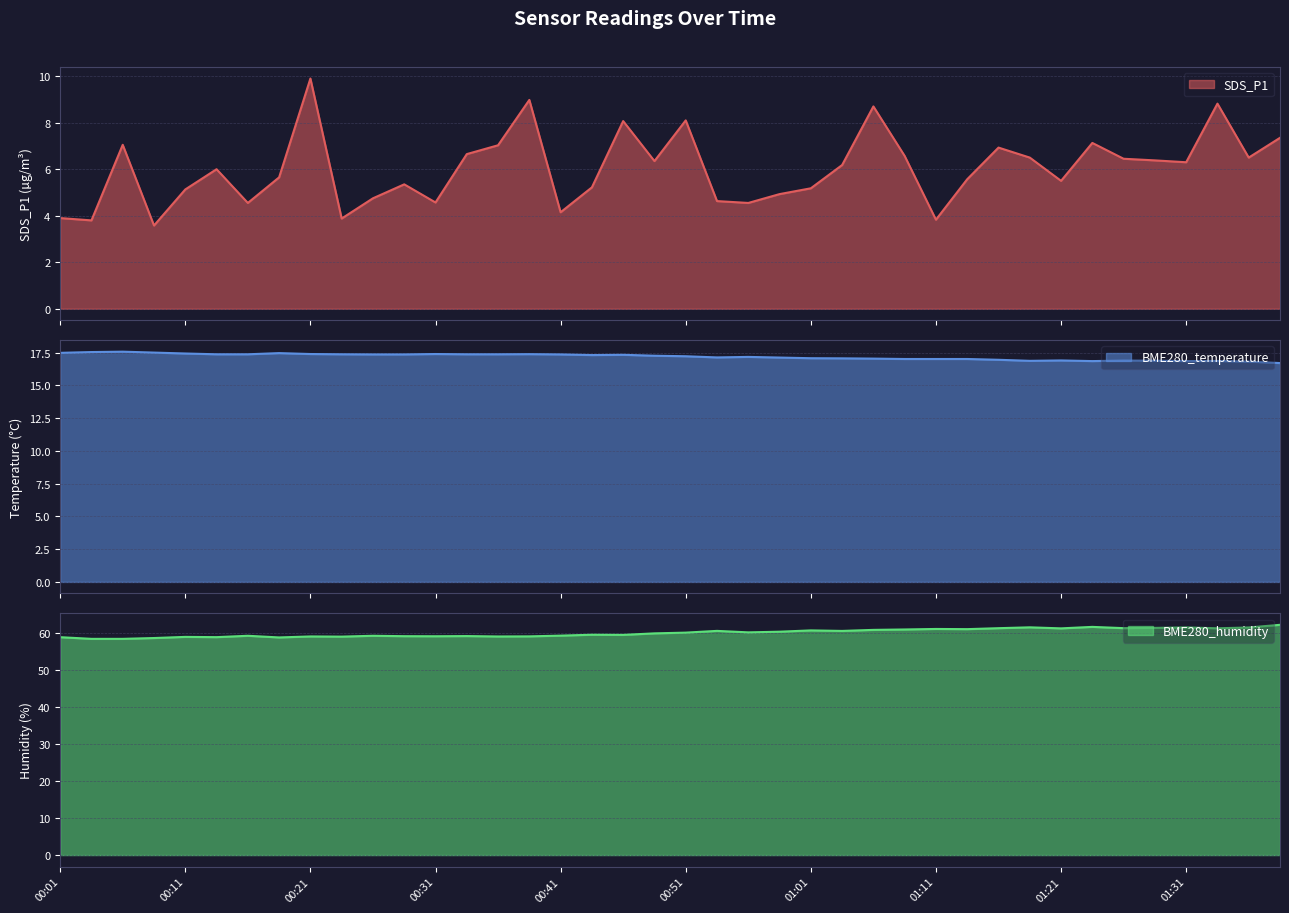

What is the total value across all series at 00:09?

79.7